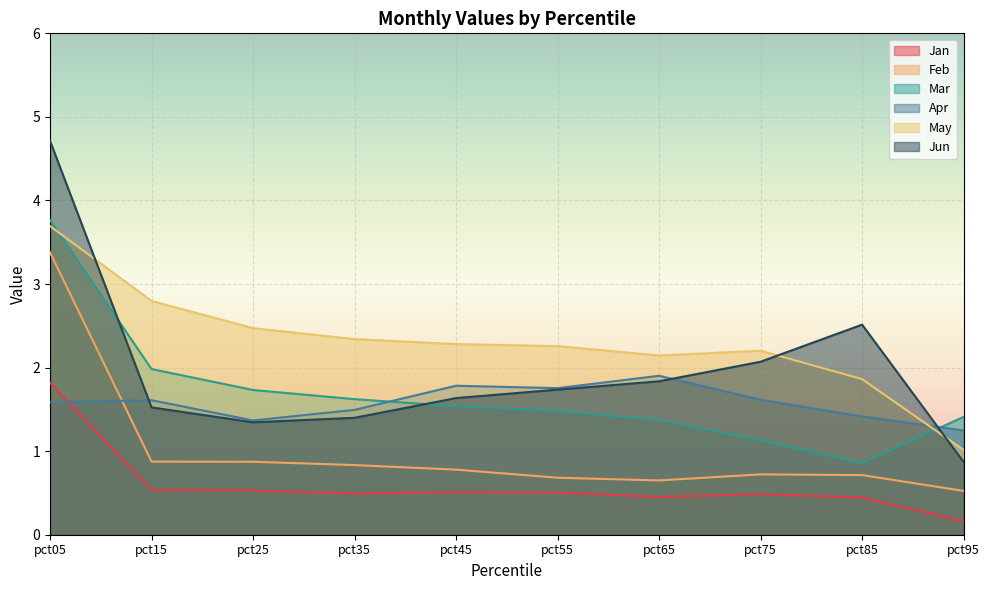

At which category does Mar reach its first local valley?

pct85